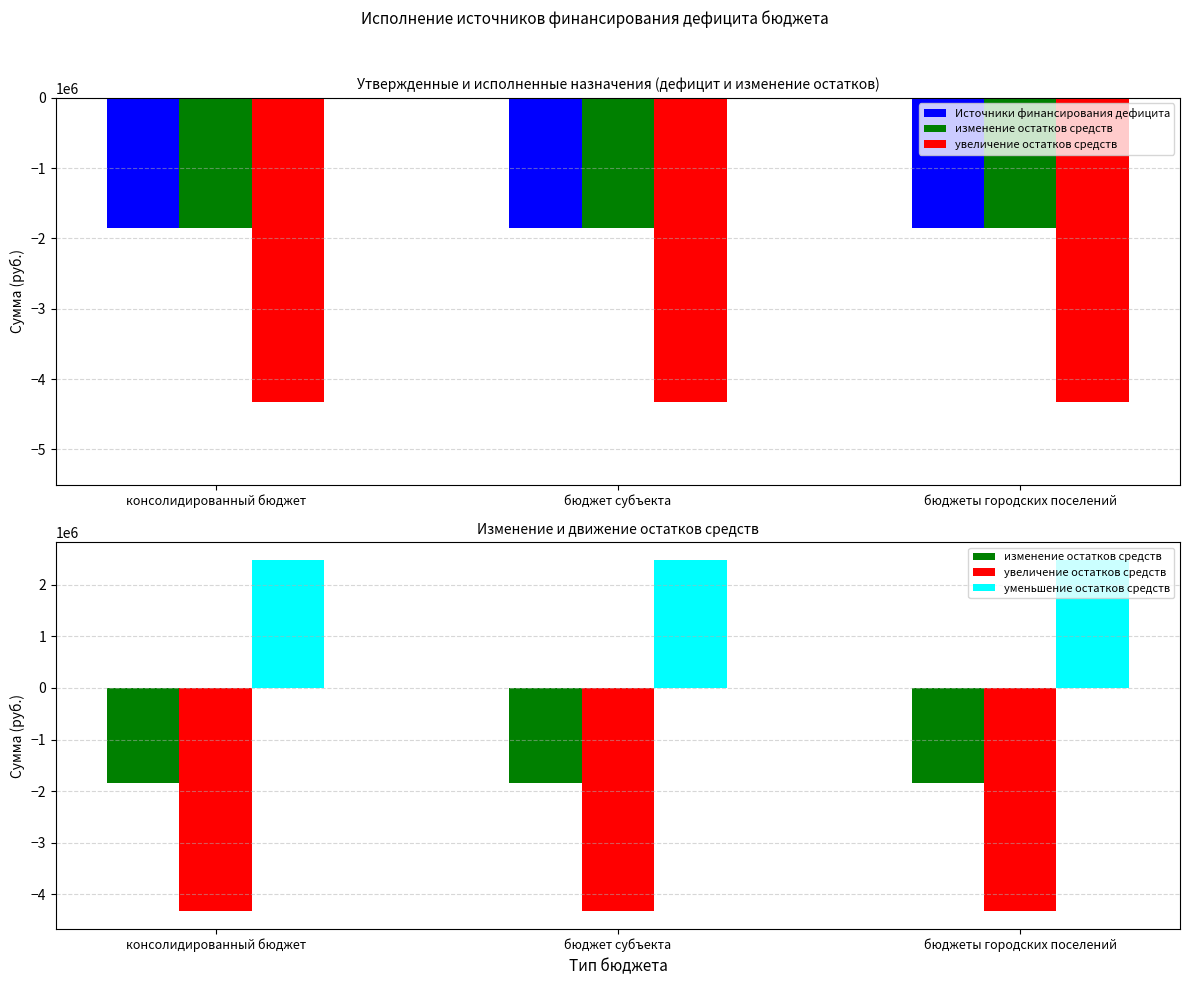

What is the highest value of the уменьшение остатков средств series?

2481920.7